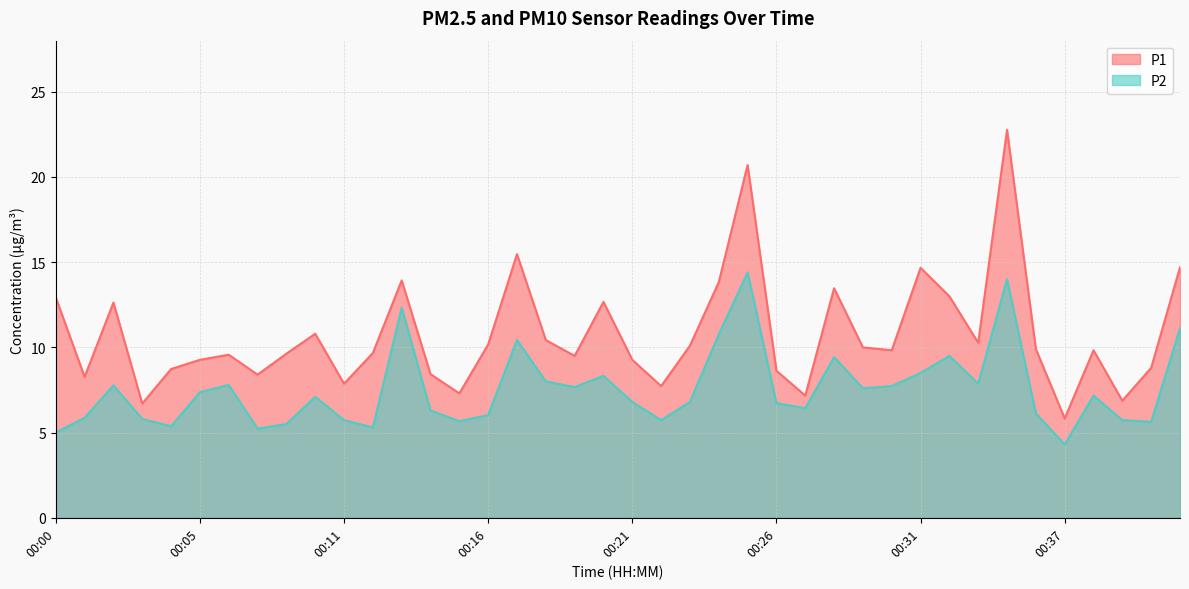

Where does the P2 series first go above 7?

00:02